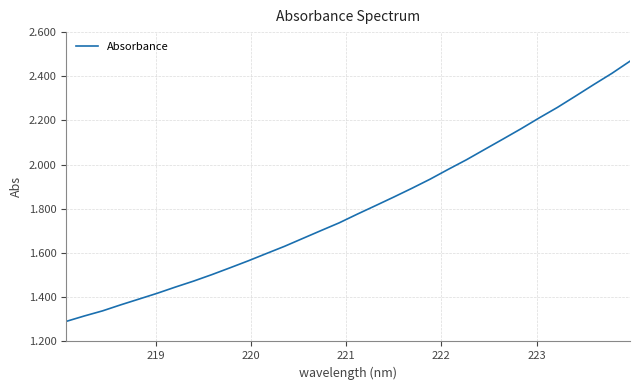

True or false: there are more than 2 points higher than both neighbors.

False